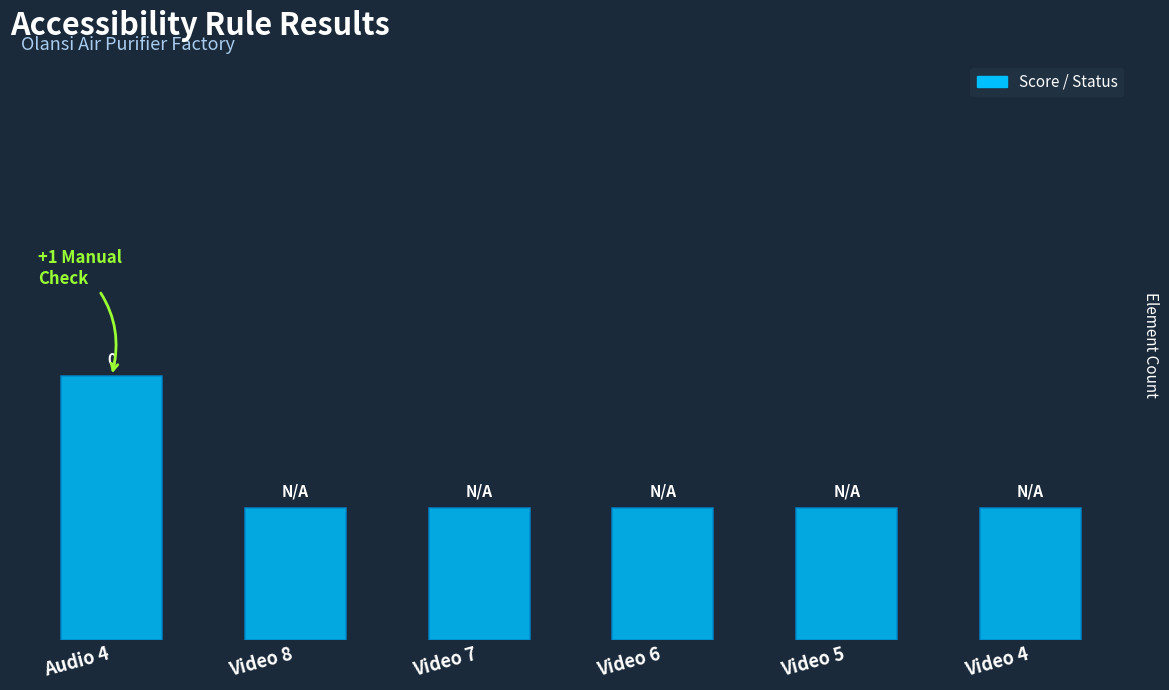

Which label corresponds to the largest value in the chart?

Audio 4